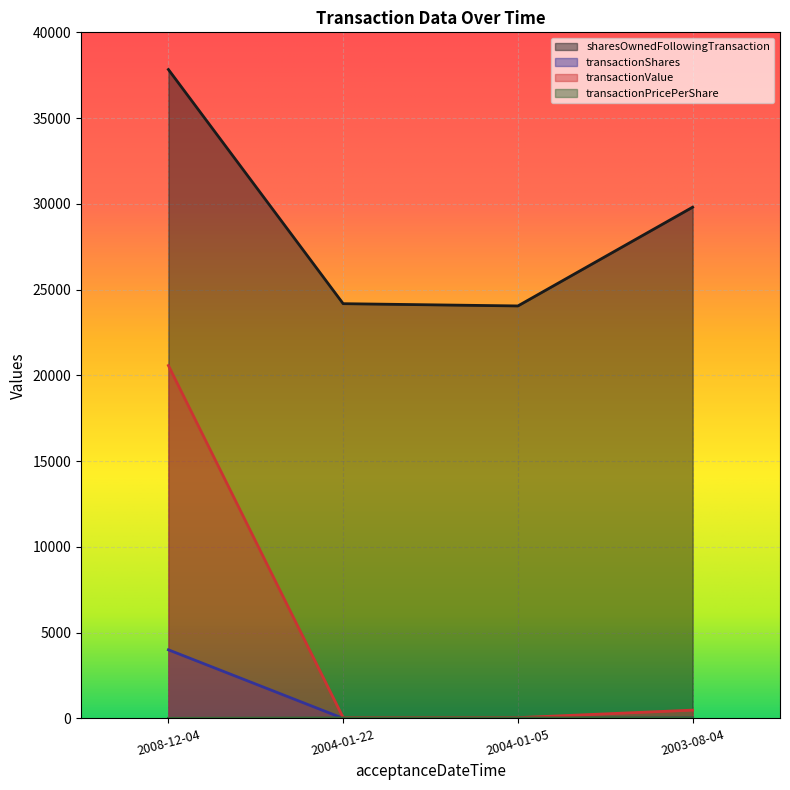

How many data points in transactionValue are less than 483?

2